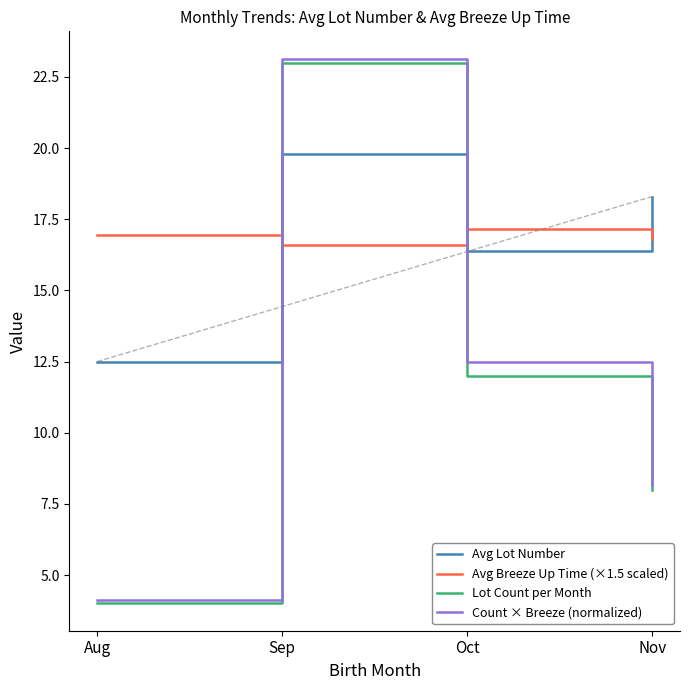

What are all the series names shown in the legend?

Avg Lot Number, Avg Breeze Up Time (×1.5 scaled), Lot Count per Month, Count × Breeze (normalized)